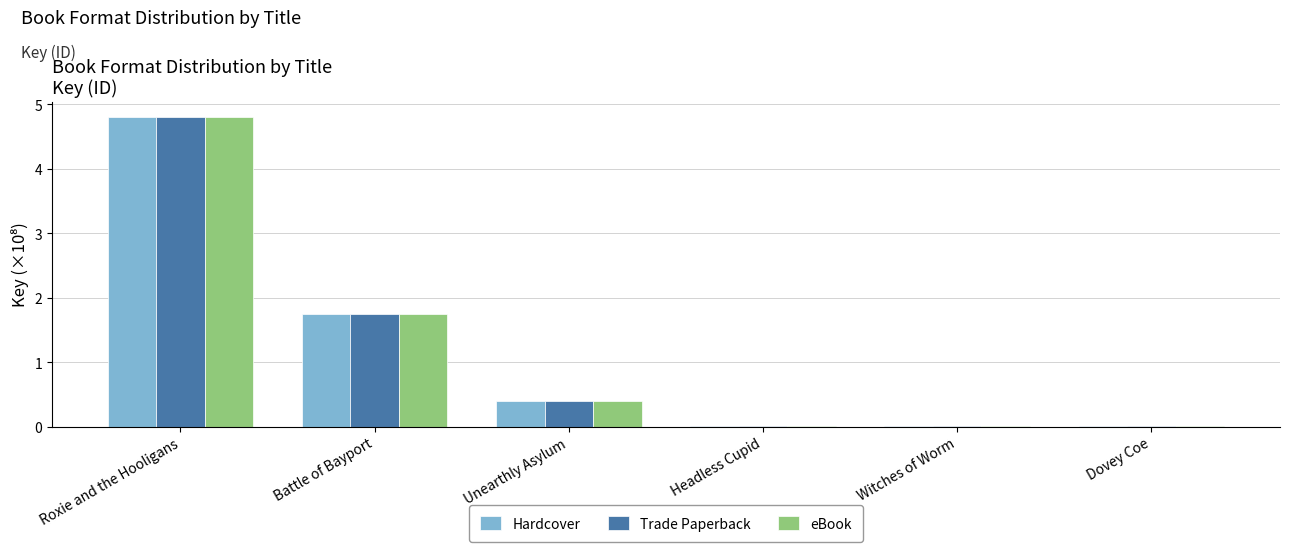

What are all the series names shown in the legend?

Hardcover, Trade Paperback, eBook